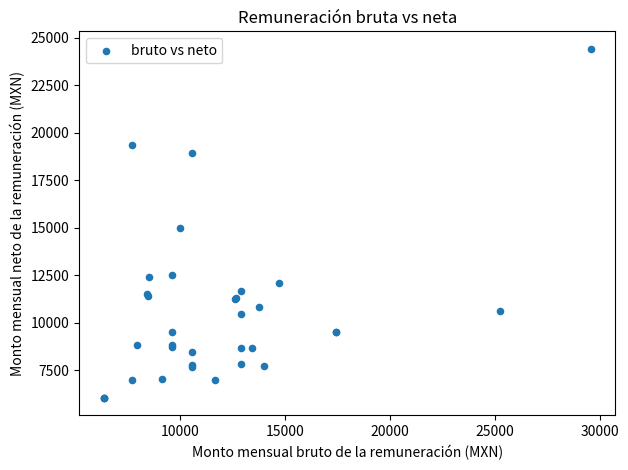

What Y value in the scatter plot is closest to 15233?

14965.5